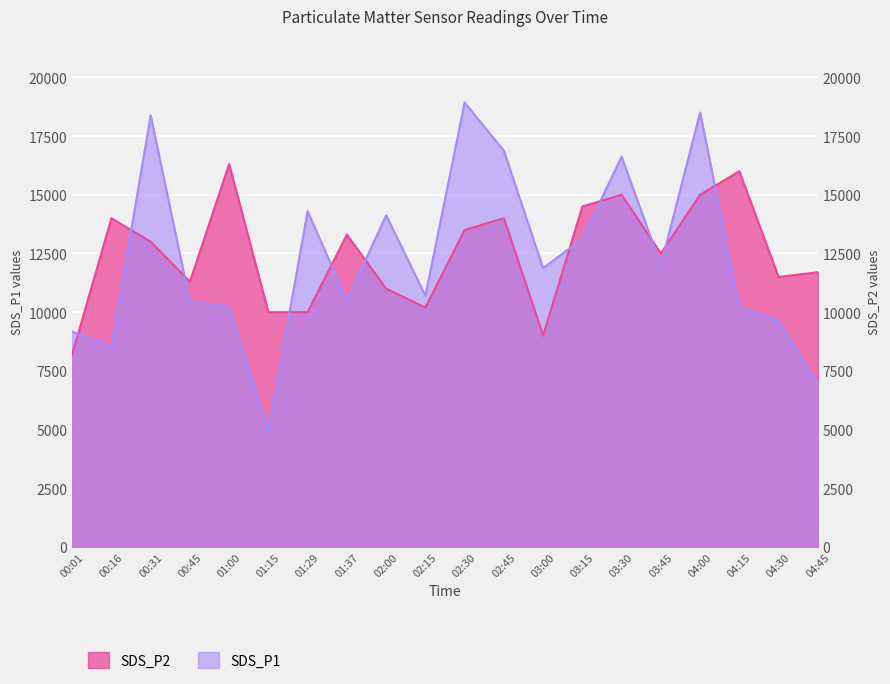

Which series has the largest total across all categories?

SDS_P2